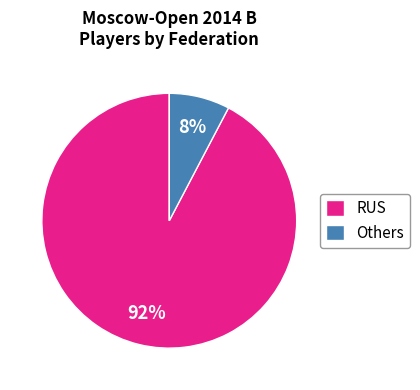

Do RUS and Others together represent more than half of the pie?

Yes